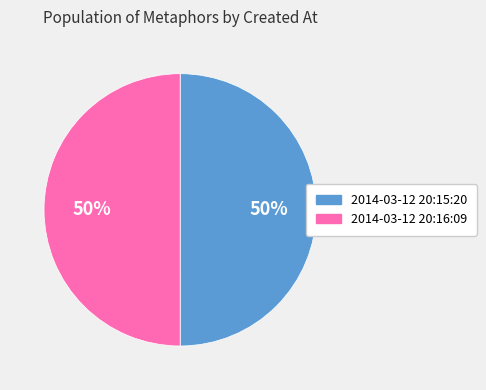

To the nearest percent, what is the average slice percentage?

50%